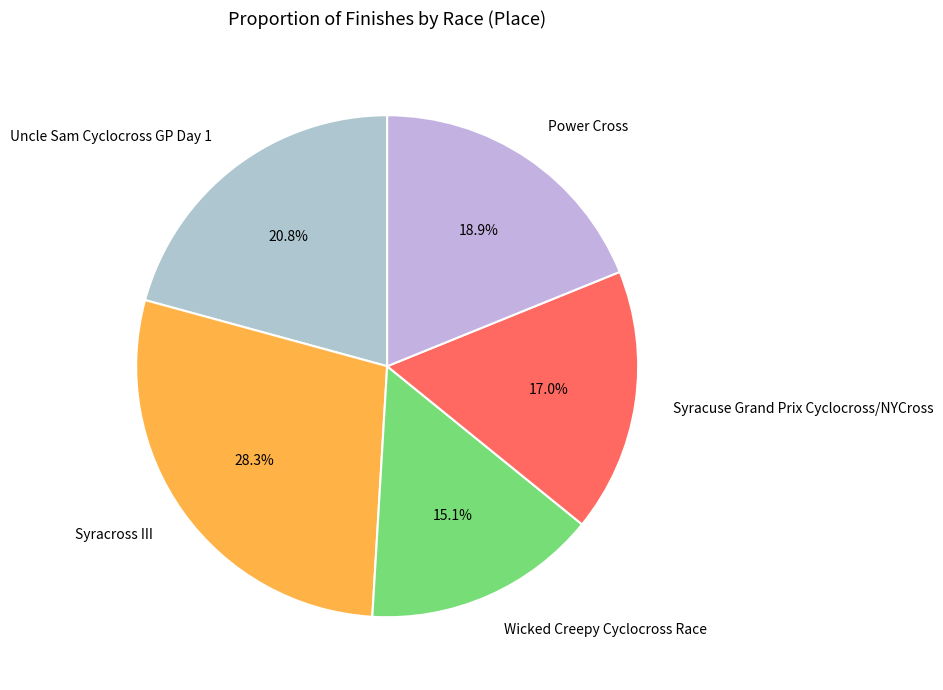

Approximately how many times larger is the value at Wicked Creepy Cyclocross Race compared to Syracuse Grand Prix Cyclocross/NYCross?

0.9